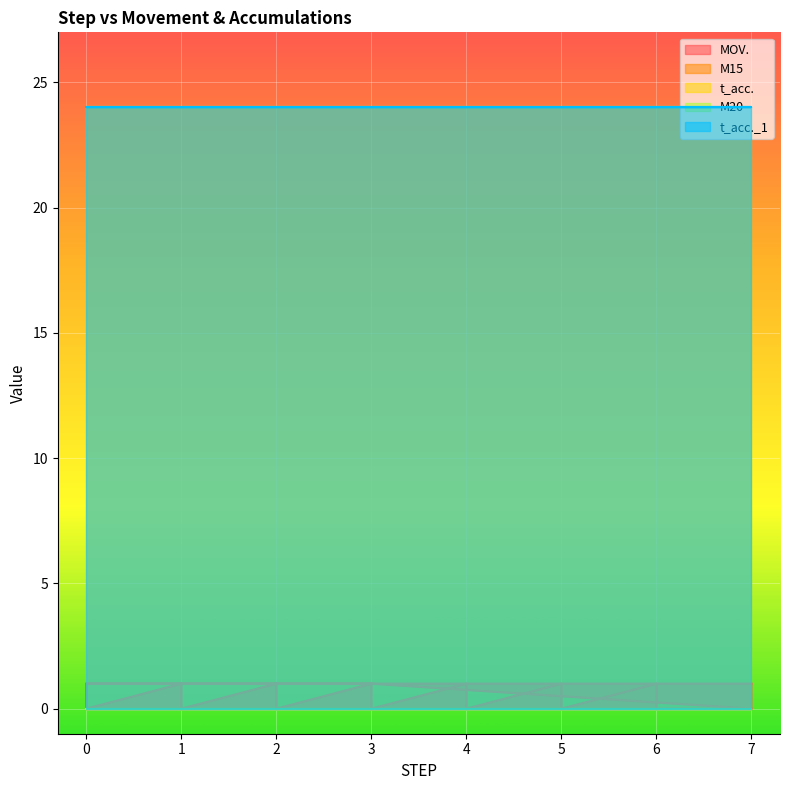

True or false: M20 has more than 2 points higher than both neighbors.

False